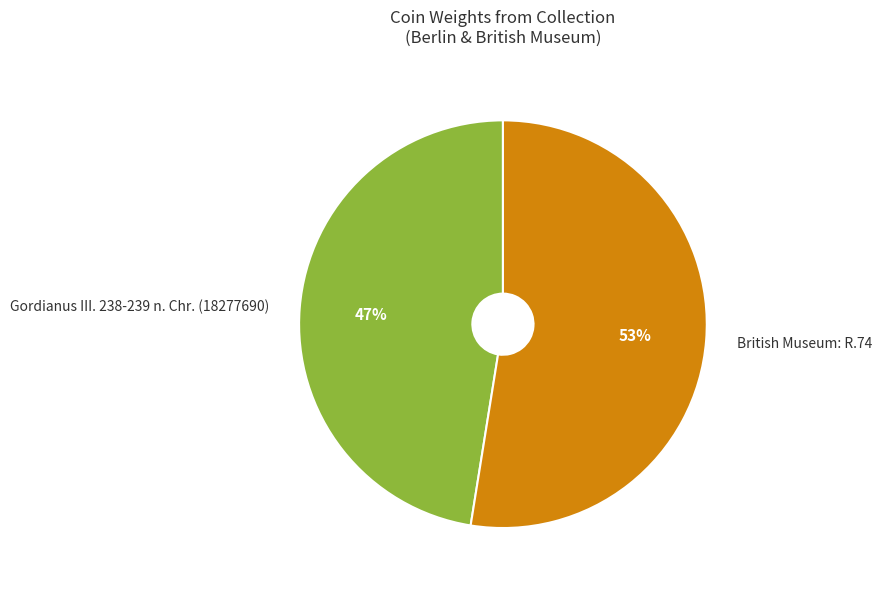

Is British Museum: R.74 the majority of the pie?

Yes